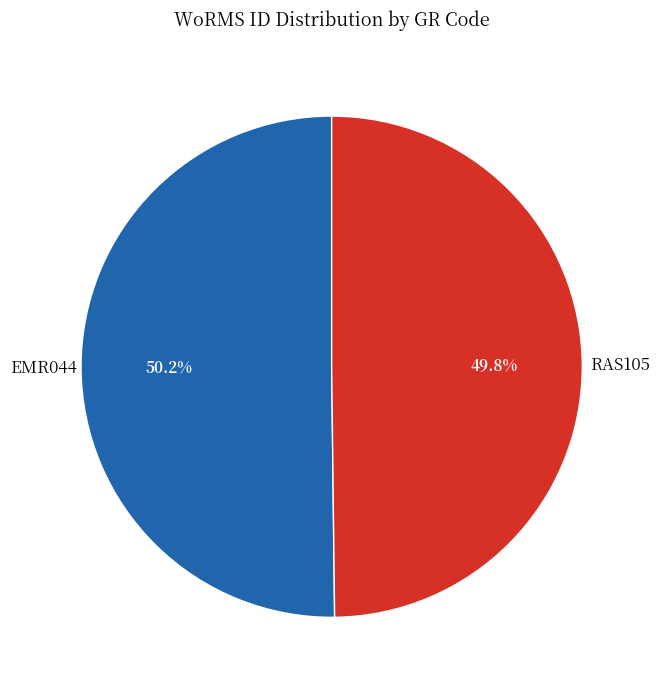

Is there a majority slice in this chart?

Yes